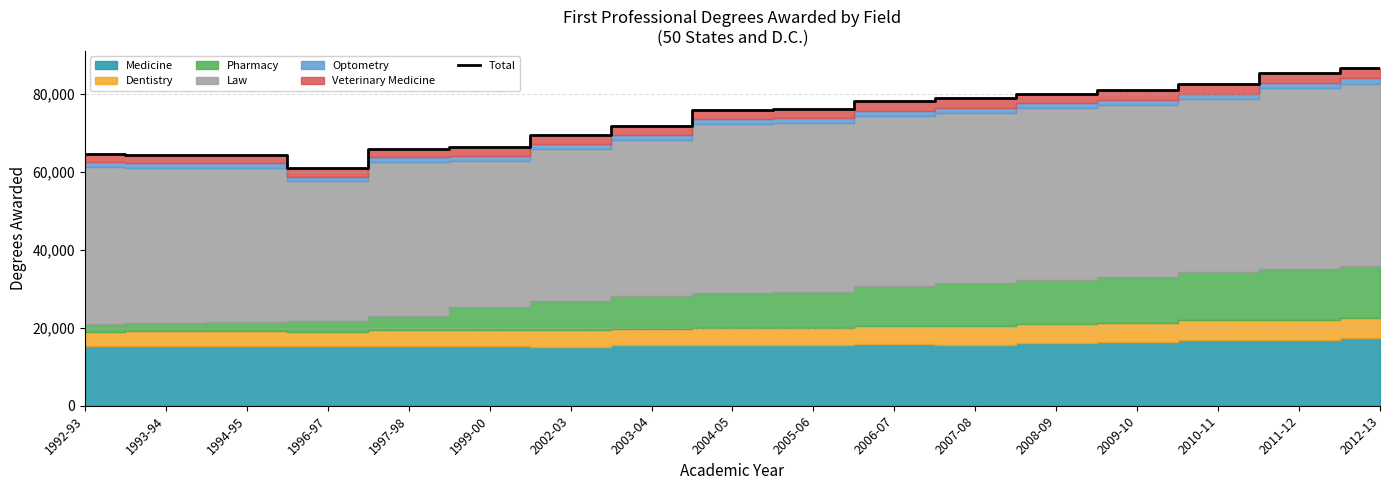

What position from the right is 2003-04?

10